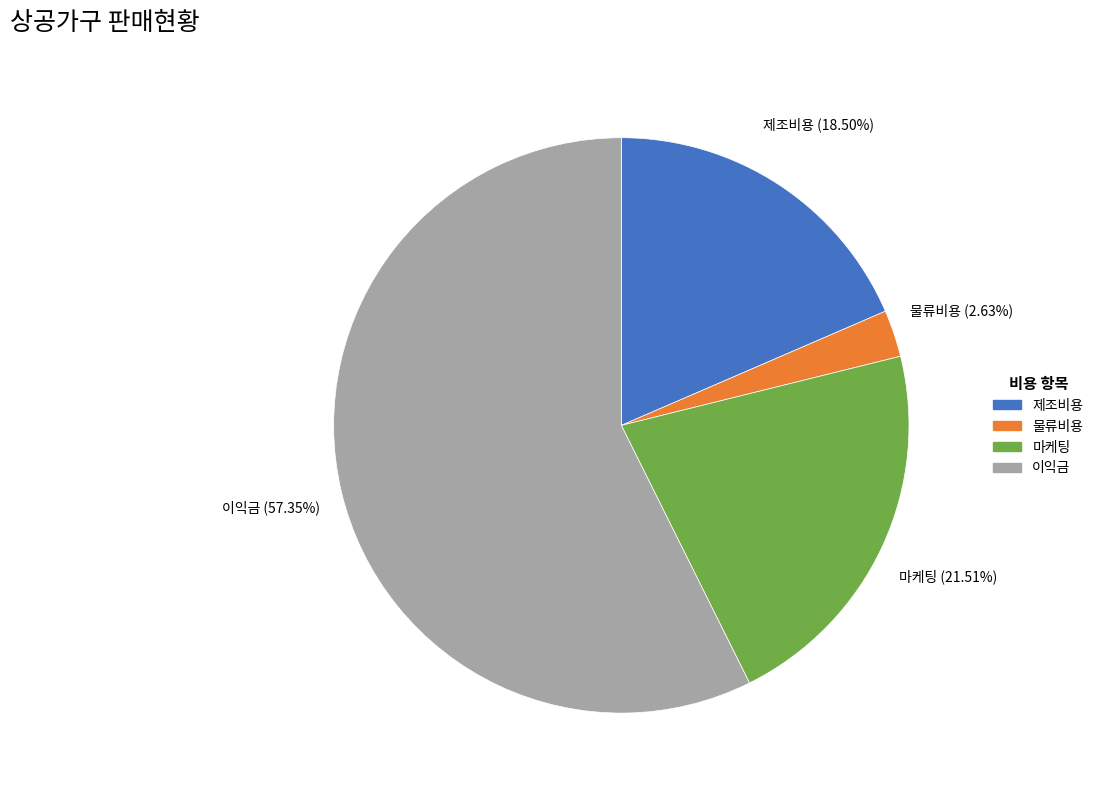

To the nearest percent, what is the average slice percentage?

25%